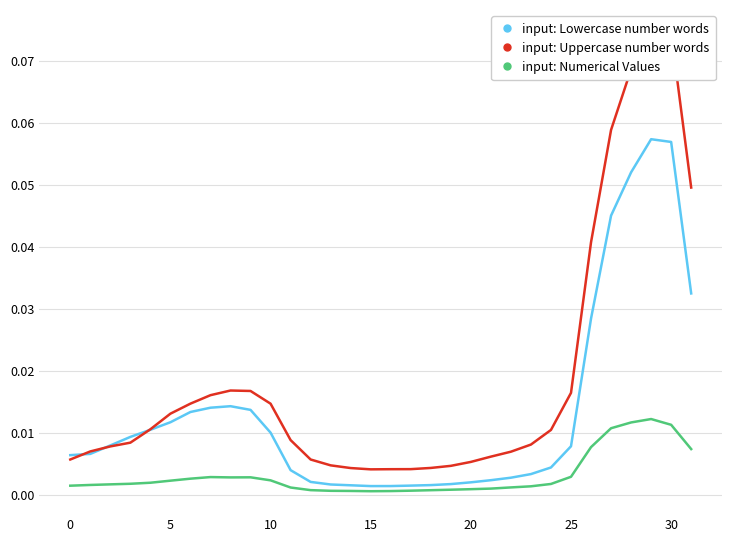

How many distinct data groups are displayed?

3